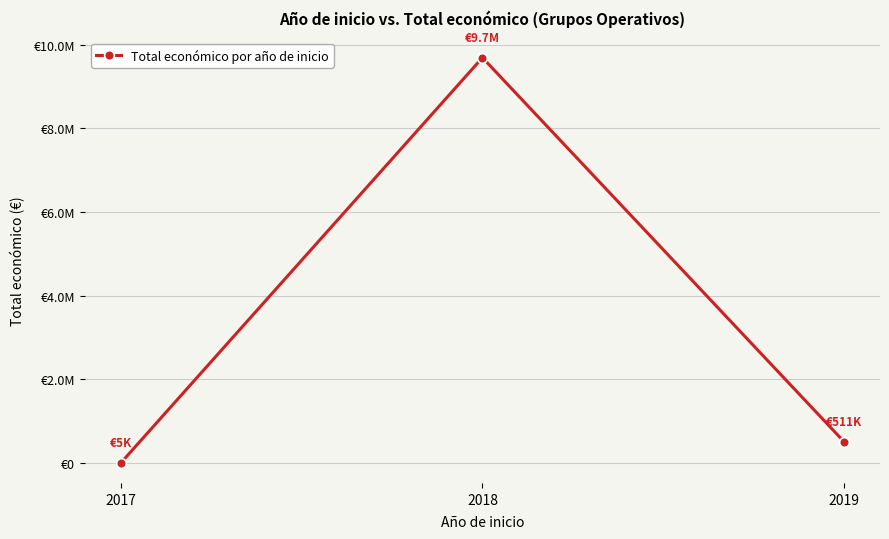

What is the average value?

3402385